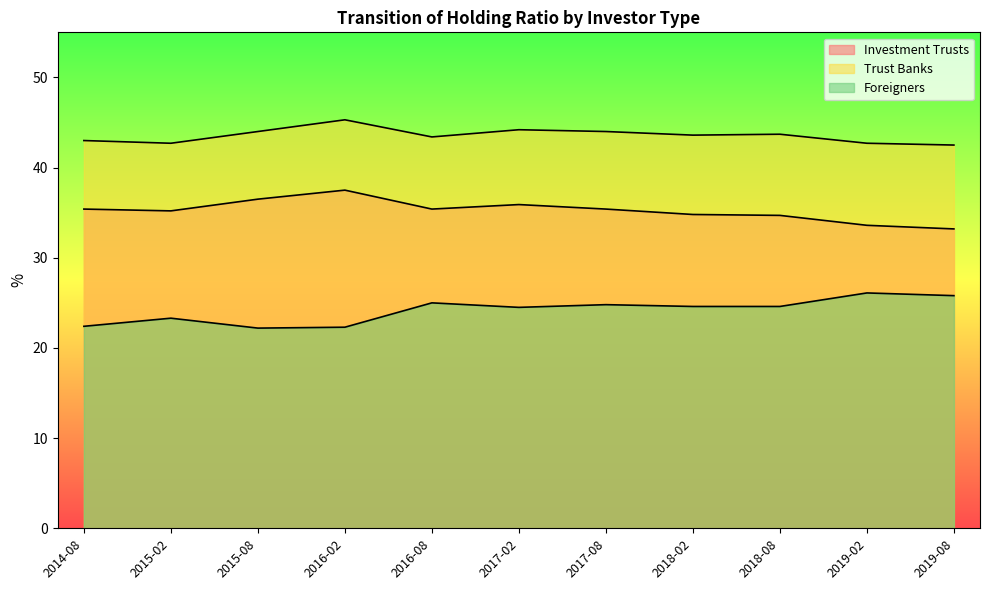

What is the difference between the highest and lowest values at 2015-02?

19.4